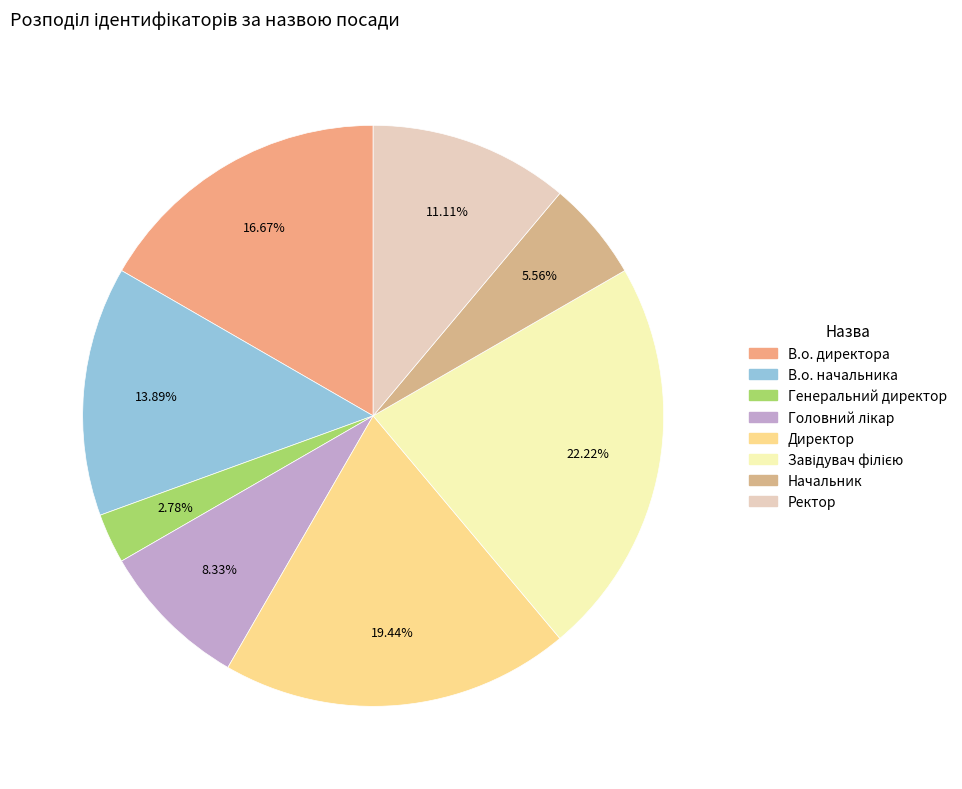

To the nearest percent, what is the average slice percentage?

12%